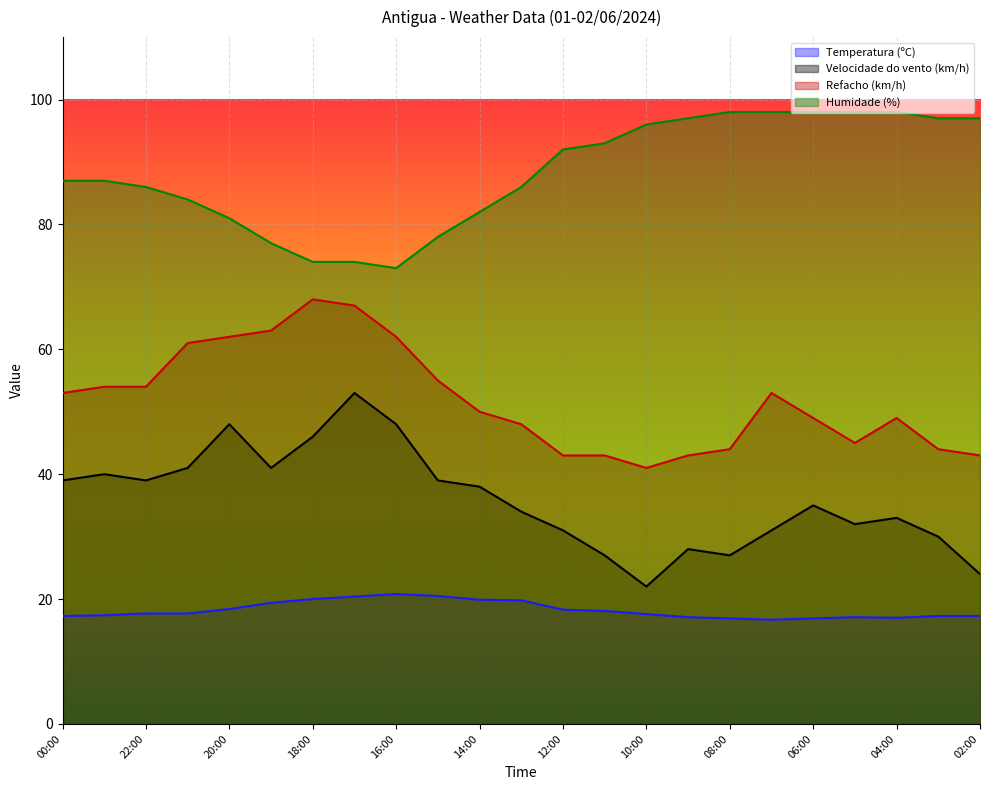

Read the Humidade (%) value at 07:00.

98.0